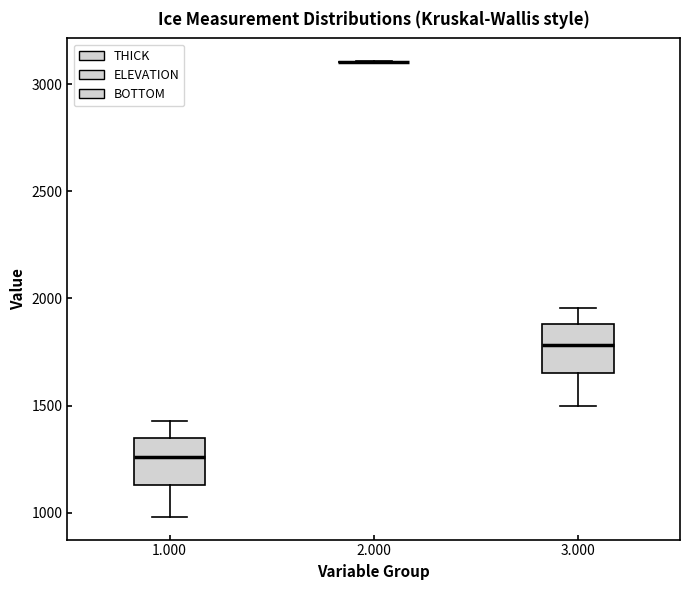

Reading left to right, transcribe this box plot: for each box, give where its median line is, the range the box spans, and where its two whiskers end, as read against the y-axis. The values are not printed on the chart, so give them approximately, as read against the axis.

1.000: median 1250, box 1150 to 1350, whiskers 1000 to 1450
2.000: box collapsed to a line at 3100, whiskers 3100 to 3100
3.000: median 1800, box 1650 to 1900, whiskers 1500 to 1950